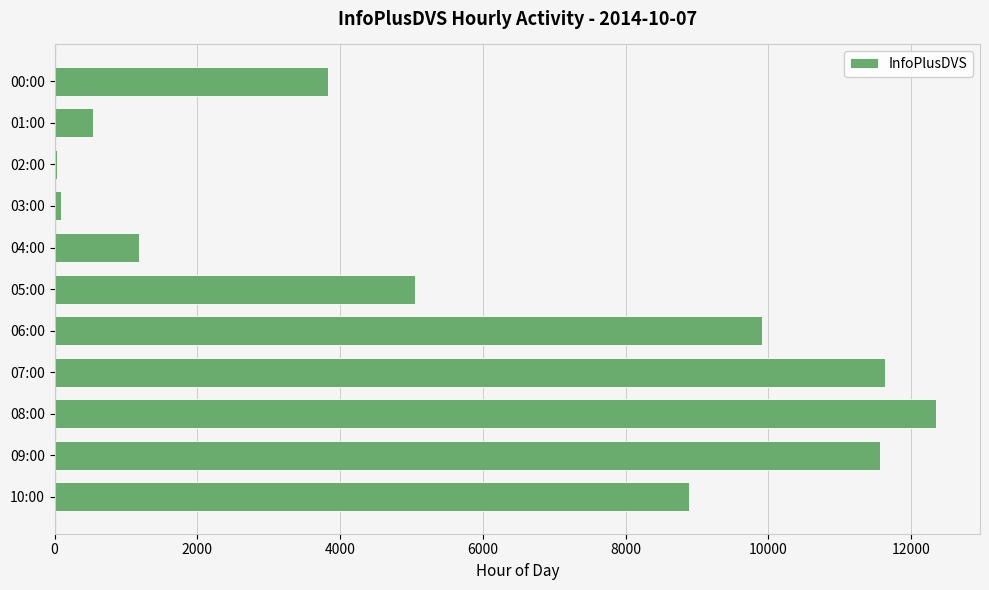

How many values are below 5050?

5